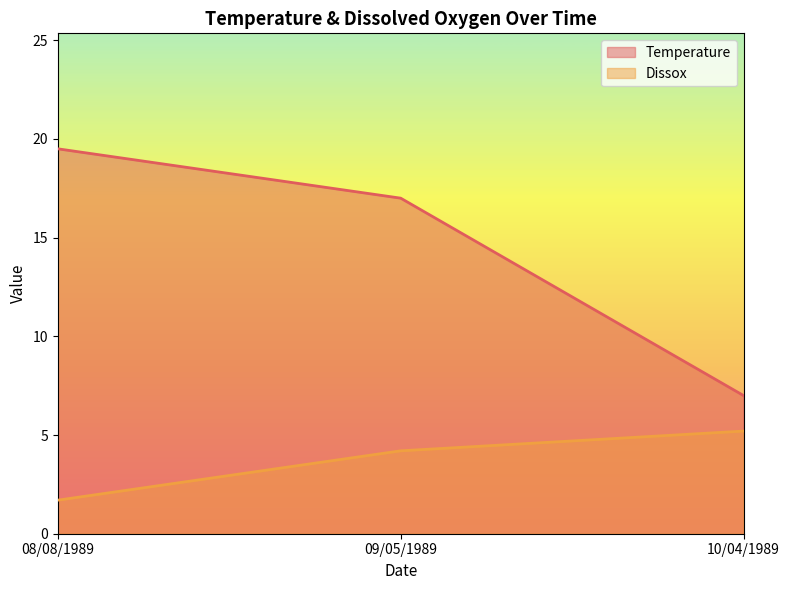

Is the value of Temperature at 09/05/1989 greater than the value of Dissox at 10/04/1989?

Yes